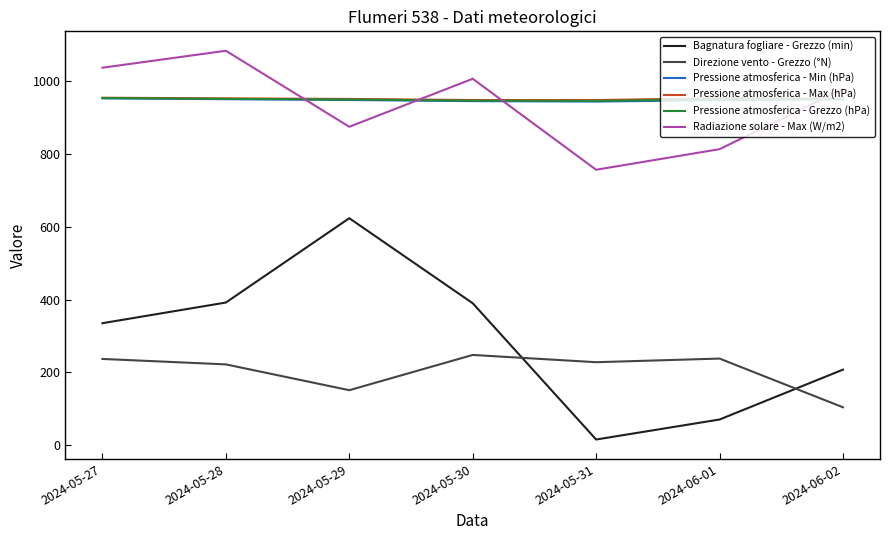

Is the value of Pressione atmosferica - Max (hPa) at 2024-05-29 greater than the value of Bagnatura fogliare - Grezzo (min) at 2024-05-27?

Yes